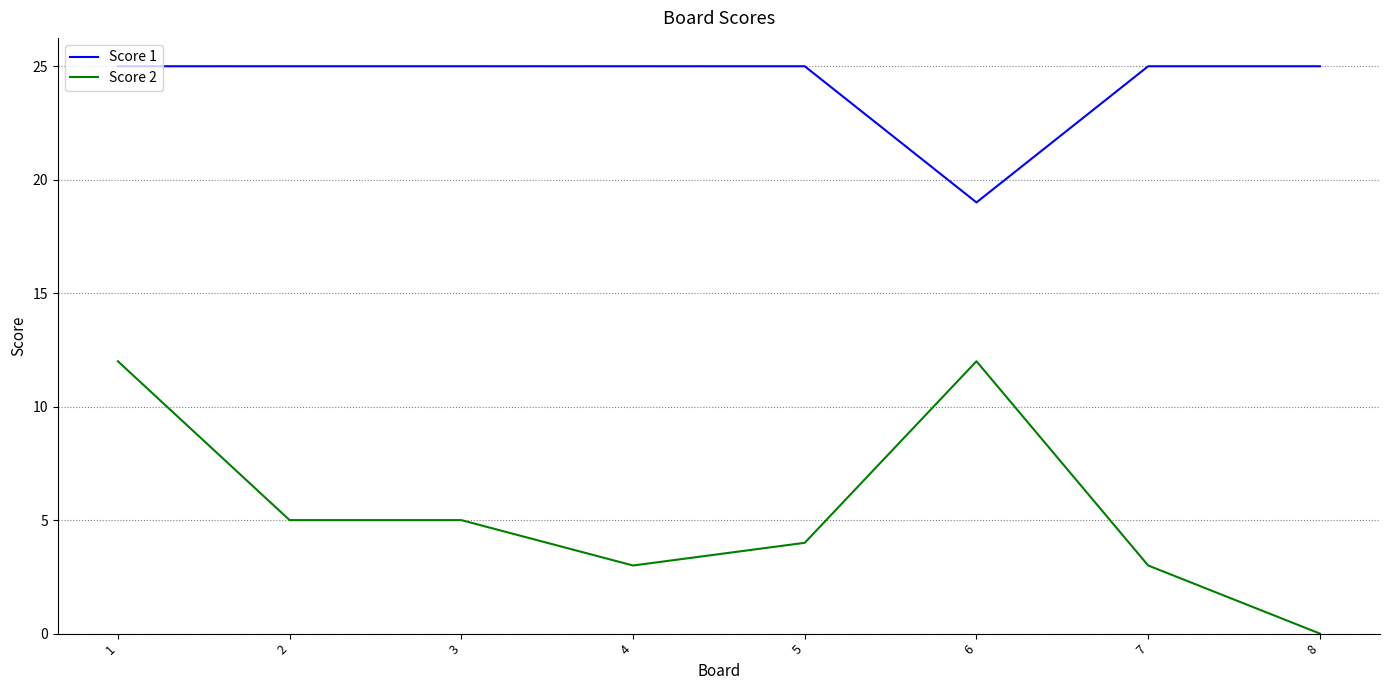

Reading left to right, list all the values displayed in this chart.

Score 1: 1=25	2=25	3=25	4=25	5=25	6=19	7=25	8=25
Score 2: 1=12	2=5	3=5	4=3	5=4	6=12	7=3	8=0